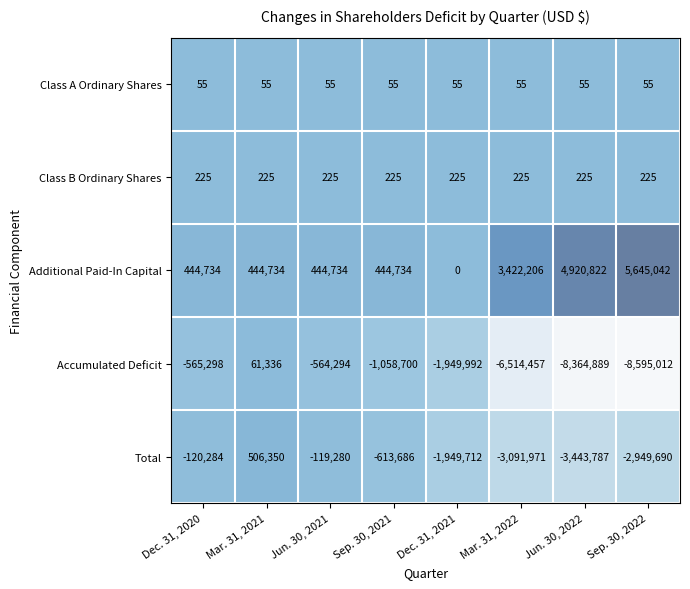

Which series has the largest total across all categories?

Additional Paid-In Capital